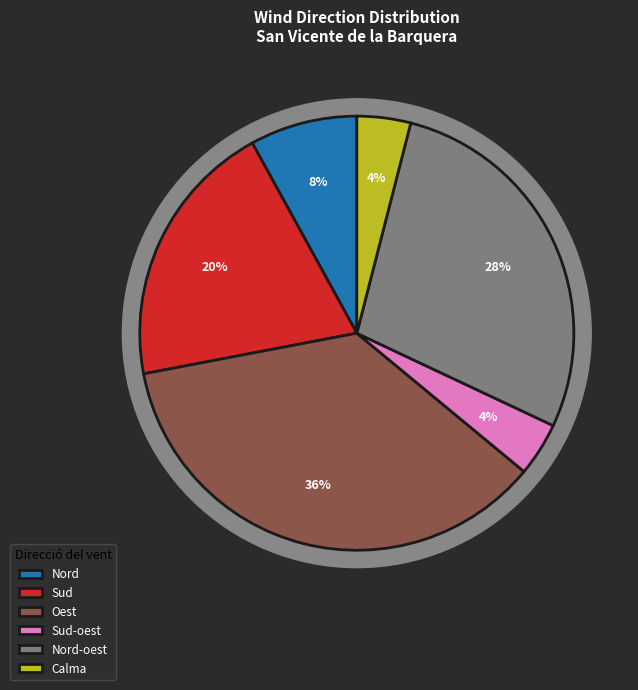

How many segments does this pie chart have?

6